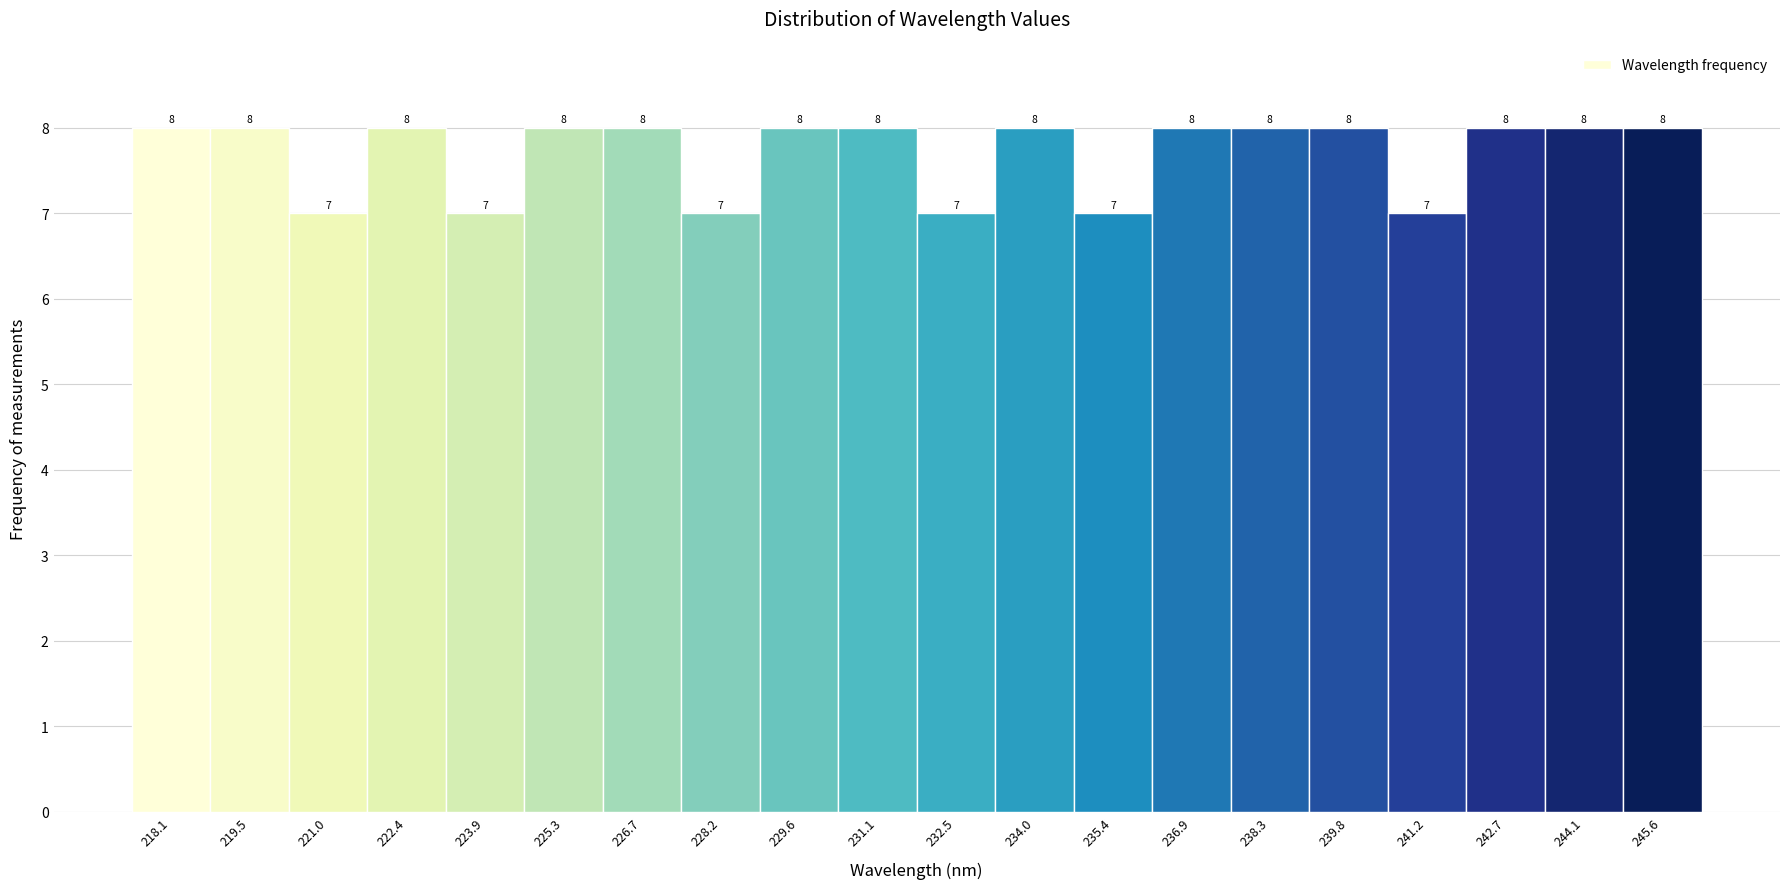

Reading left to right, list all the values displayed in this chart.

8	8	7	8	7	8	8	7	8	8	7	8	7	8	8	8	7	8	8	8